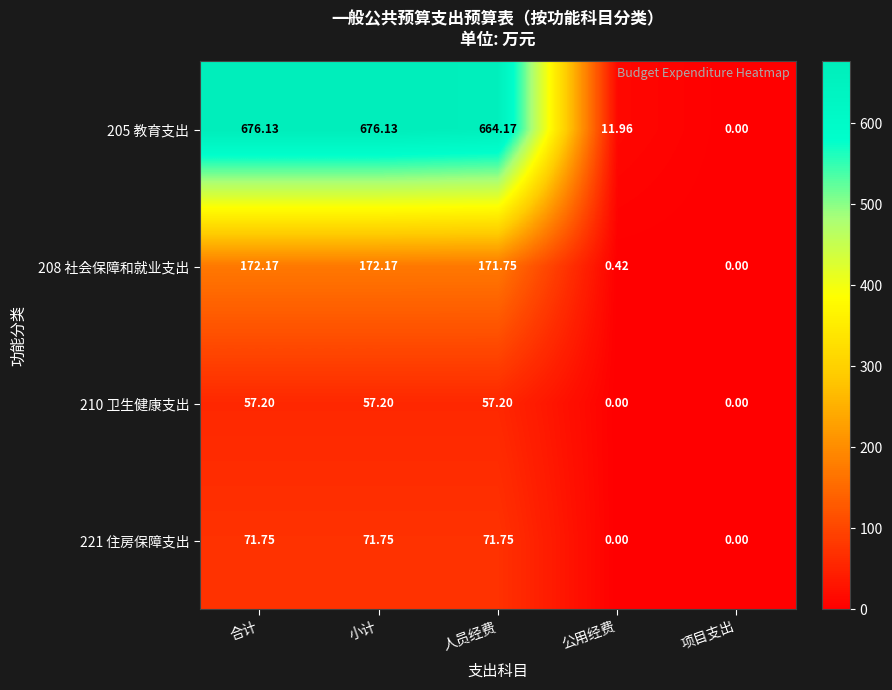

Where does the 208 社会保障和就业支出 series first go above 171?

合计